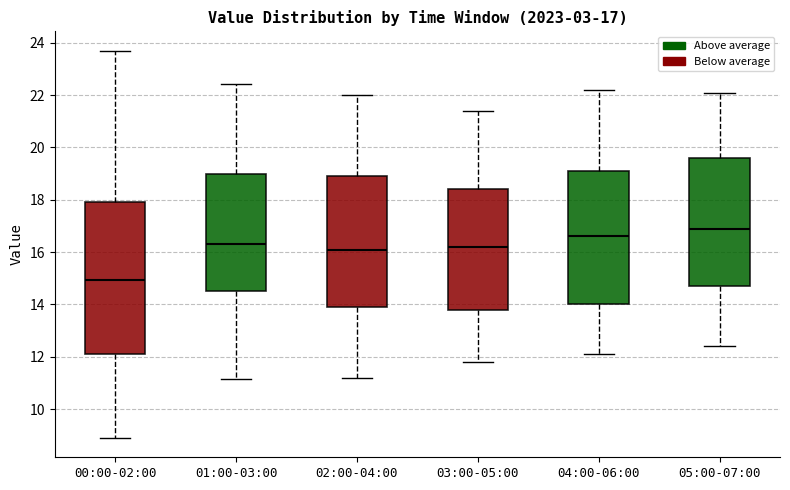

Which box's median line is the lowest?

00:00-02:00